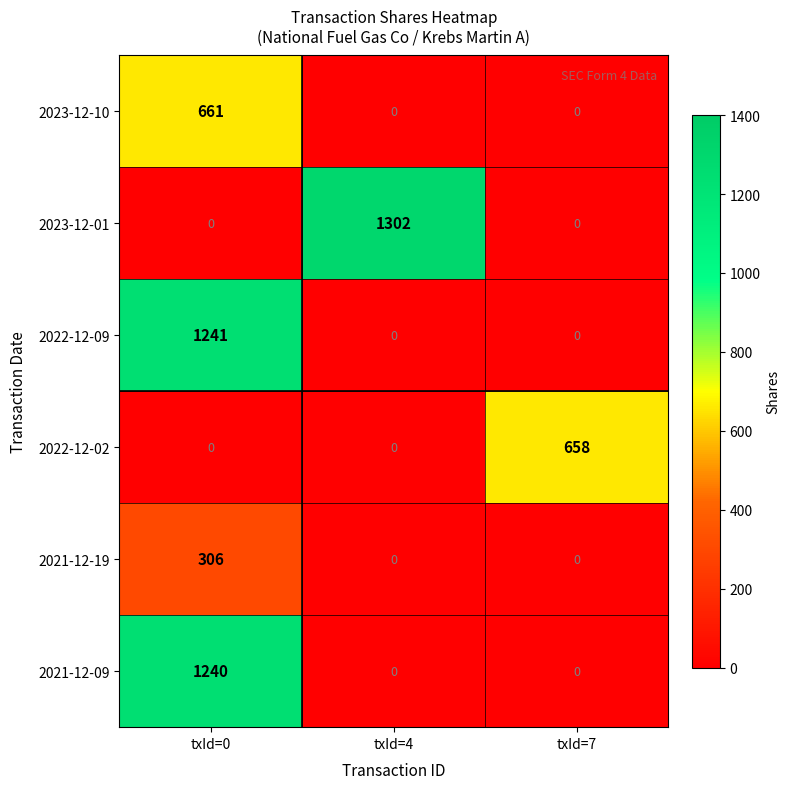

How many 2023-12-01 values are between 0 and 1302?

3